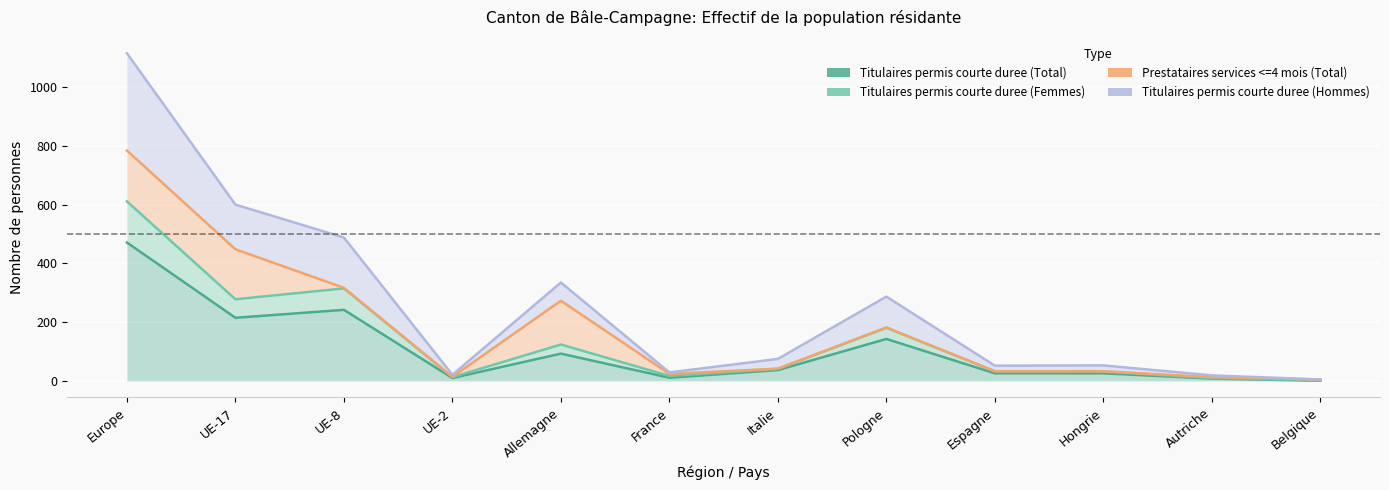

What value does the Titulaires permis courte duree (Hommes) series have at Europe?

1115